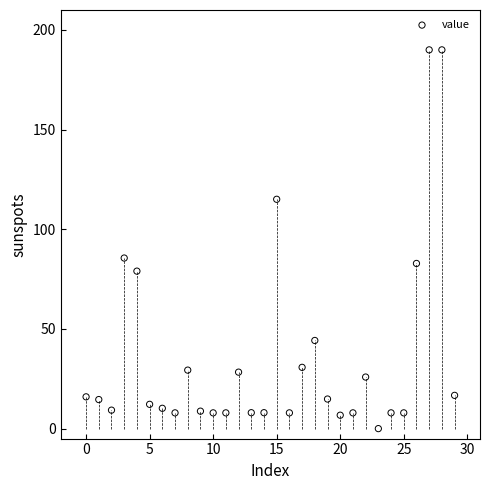

What is the range of Y values (max minus min)?

190.0